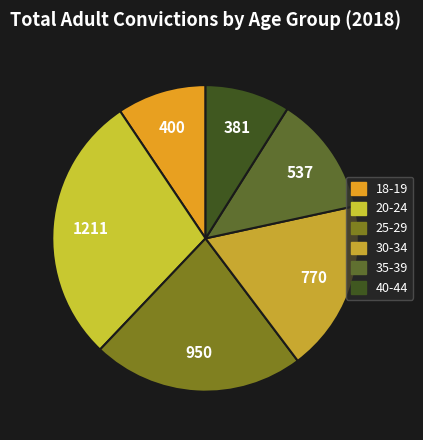

What is the change in value from 20-24 to 40-44?

-830